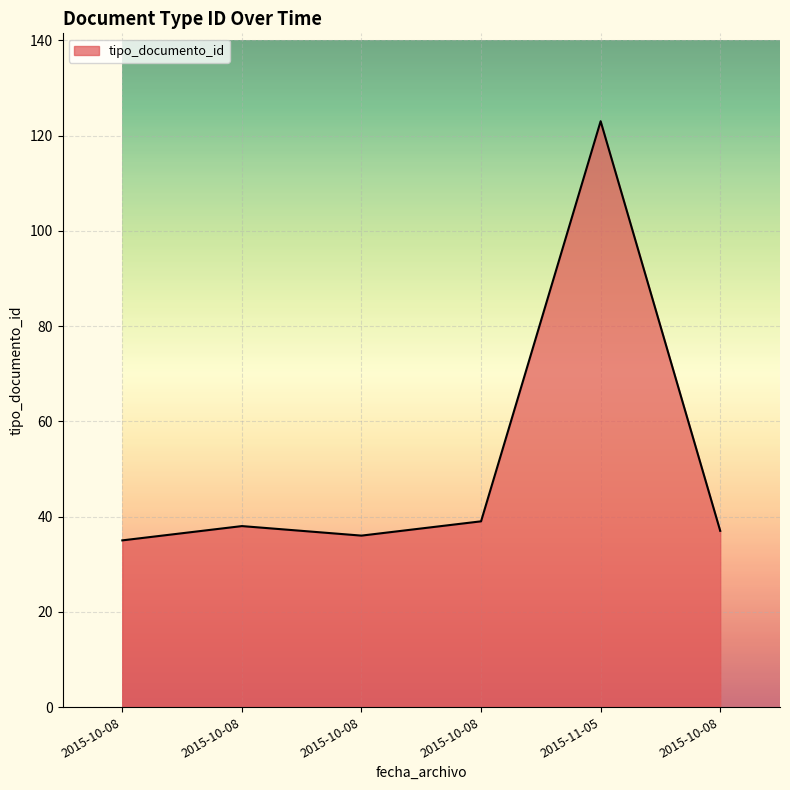

True or false: the data shows 75 at 2015-11-05.

False